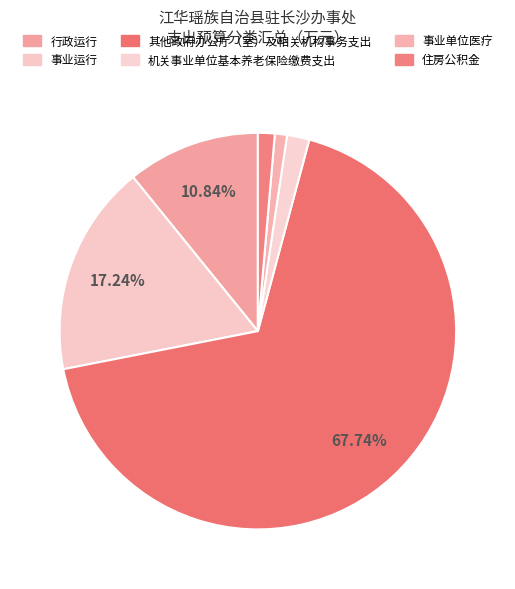

How many slices are in this pie chart?

6